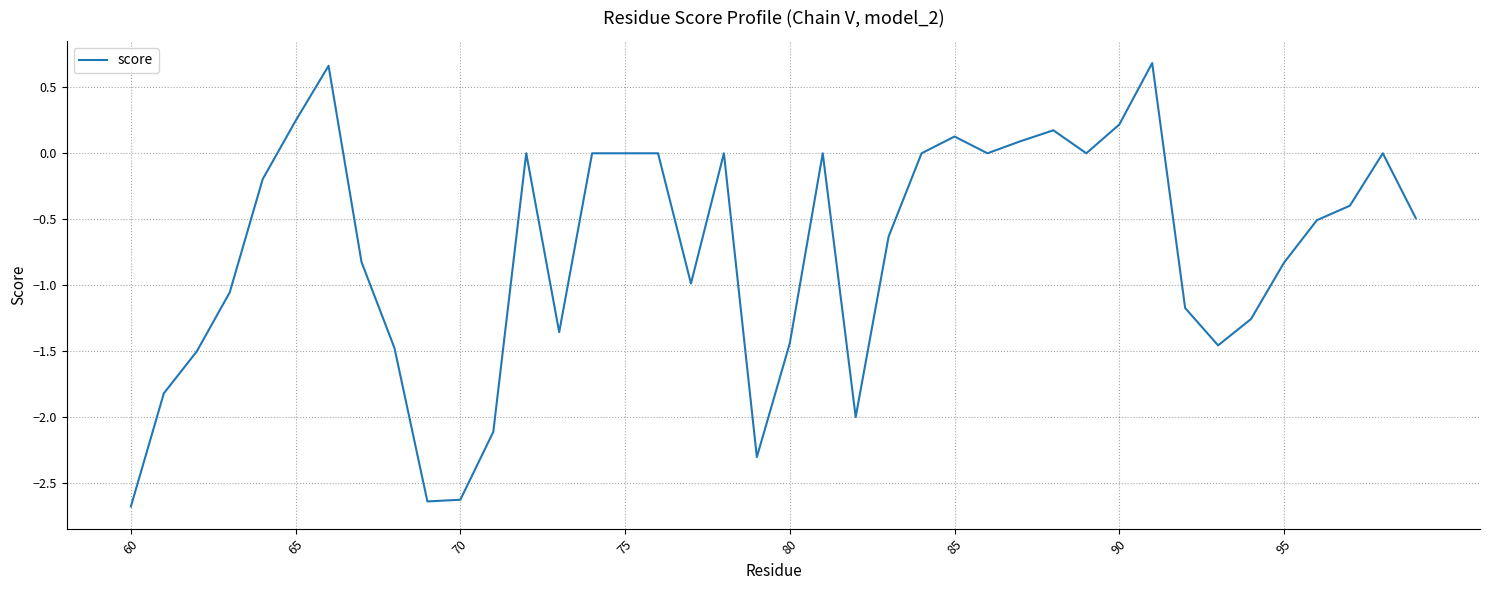

What is the smallest value displayed?

-2.7